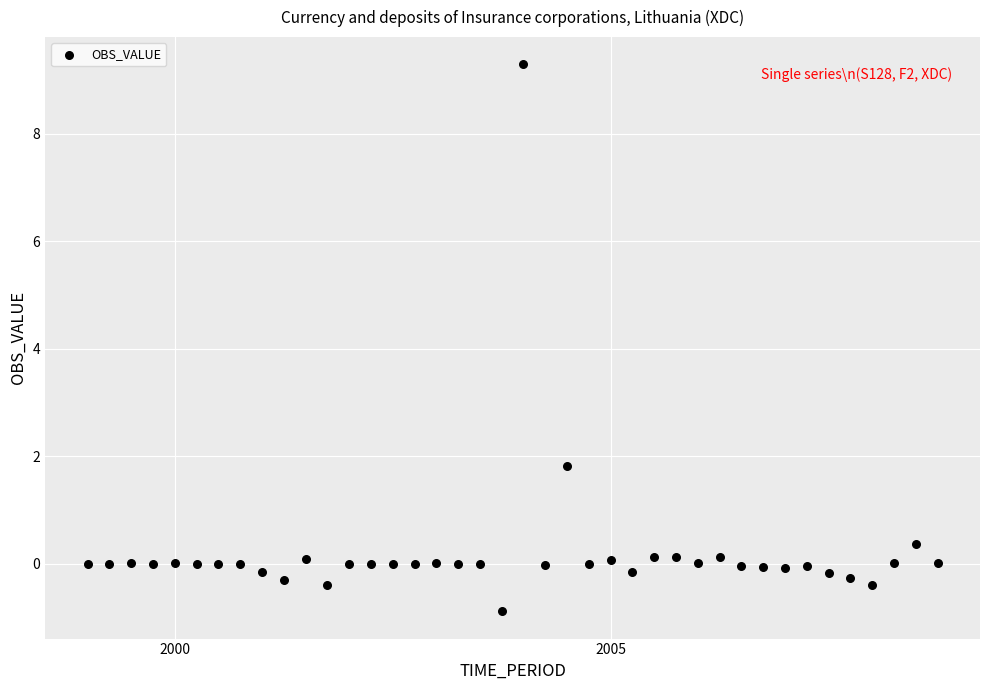

What Y value in the scatter plot is closest to 4?

1.8